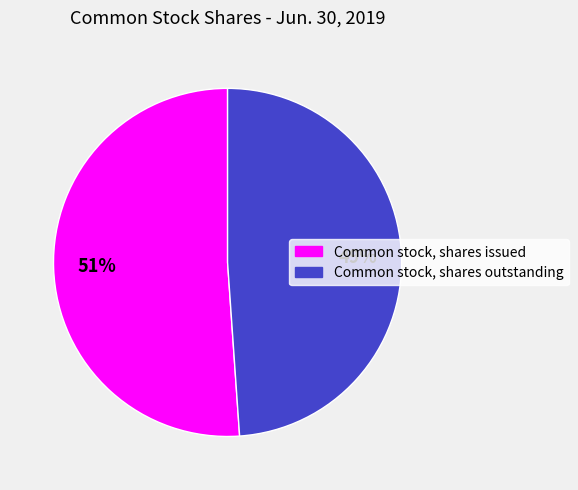

To the nearest percent, what is the difference between the Common stock, shares issued and Common stock, shares outstanding slice percentages?

2%